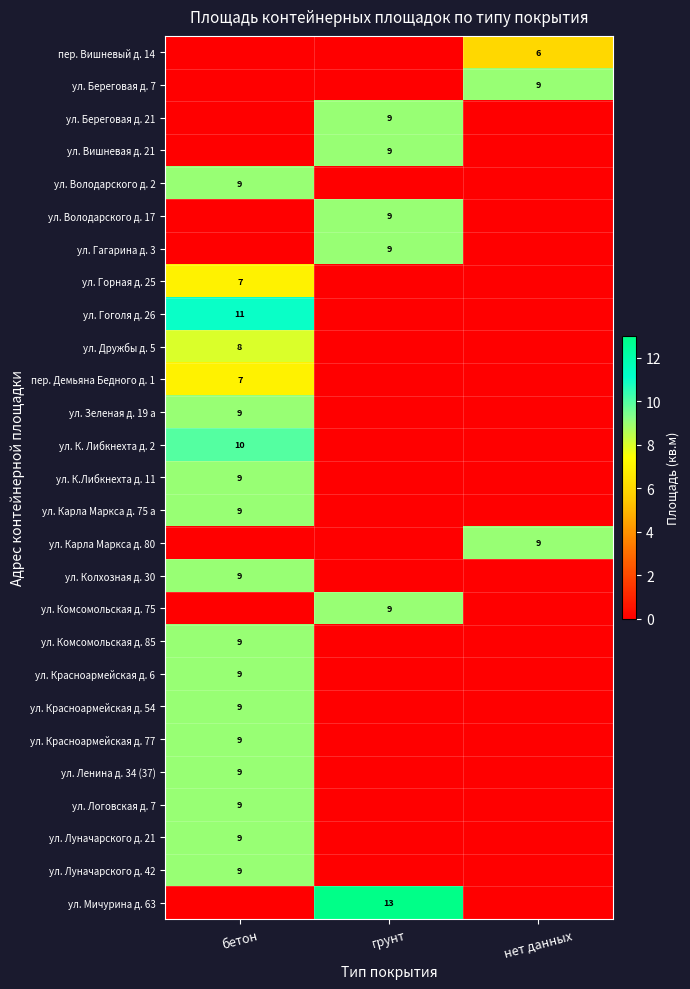

What is the spread (max minus min) of values at нет данных?

9